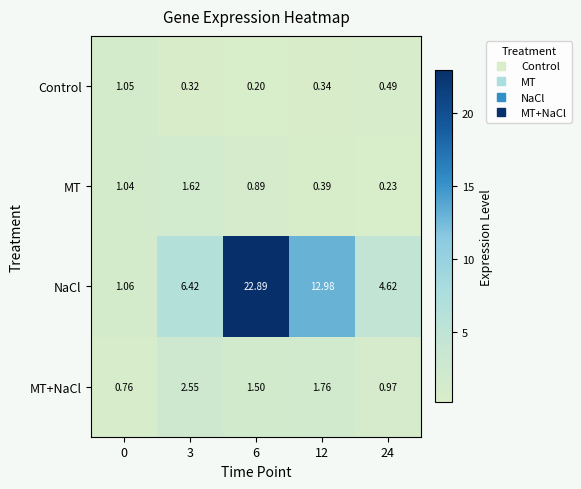

Between 6 and 24, which series saw the biggest shift?

NaCl